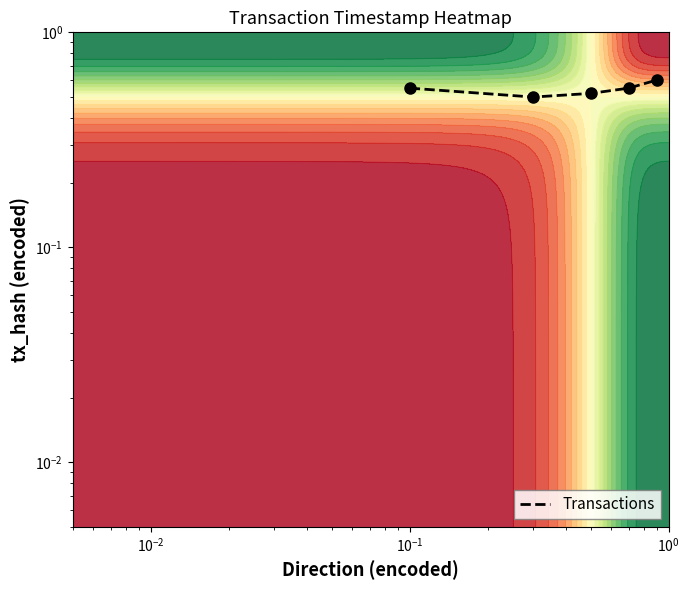

Is it true that the value at $\mathdefault{10^{-4}}$ is 0.4?

False